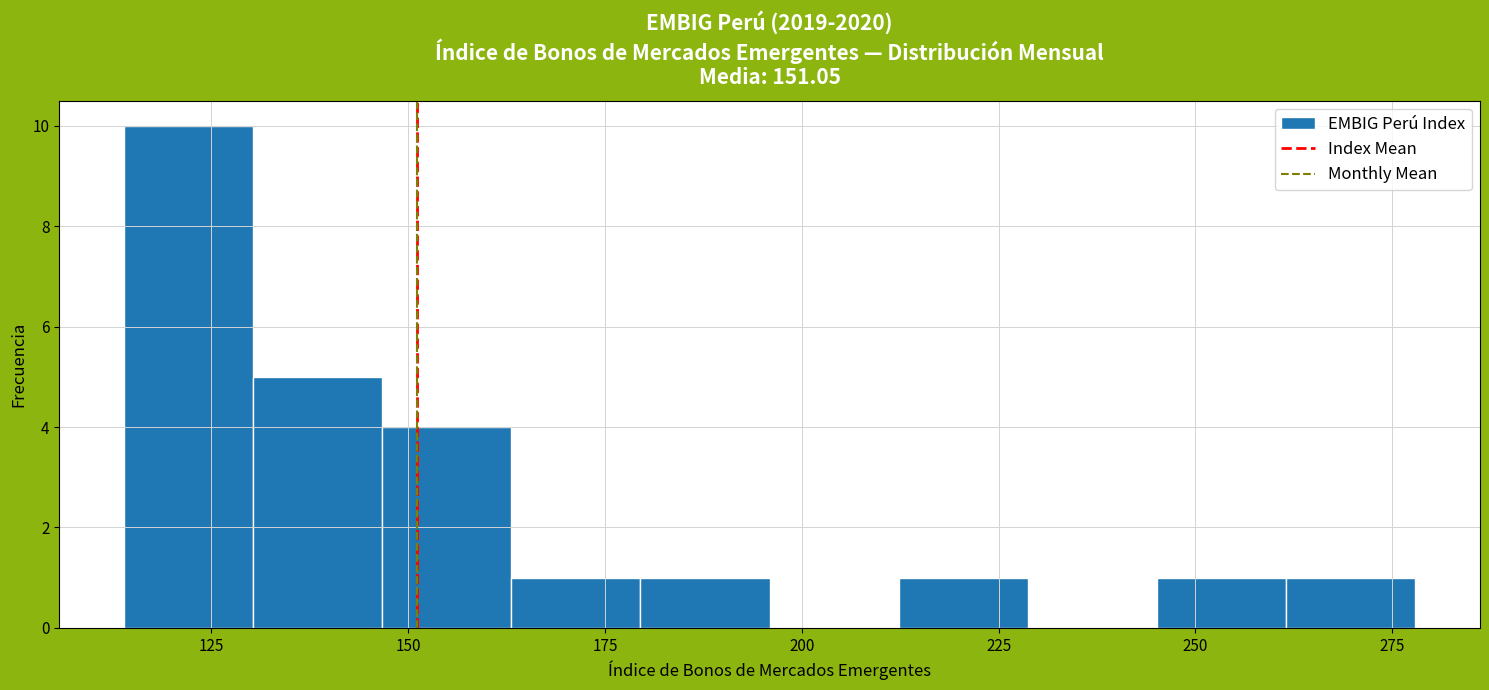

Read against the x-axis, roughly where is the centre of the tallest bar?

120